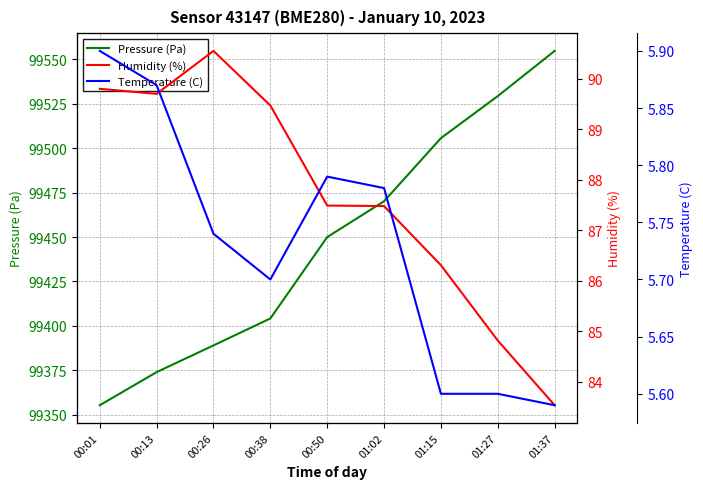

What is the maximum value shown in the chart?

99554.7